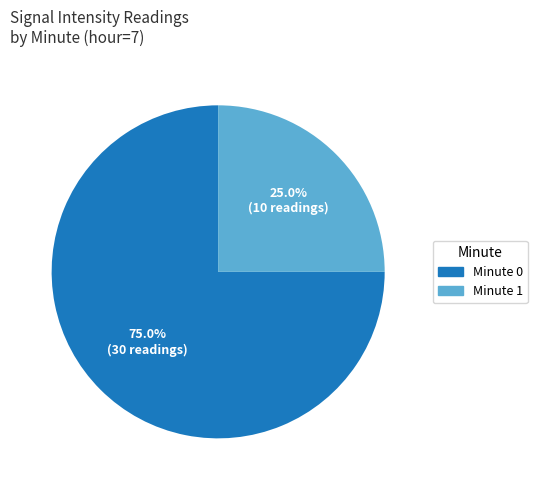

Combined, do Minute 0 and Minute 1 account for over 50%?

Yes